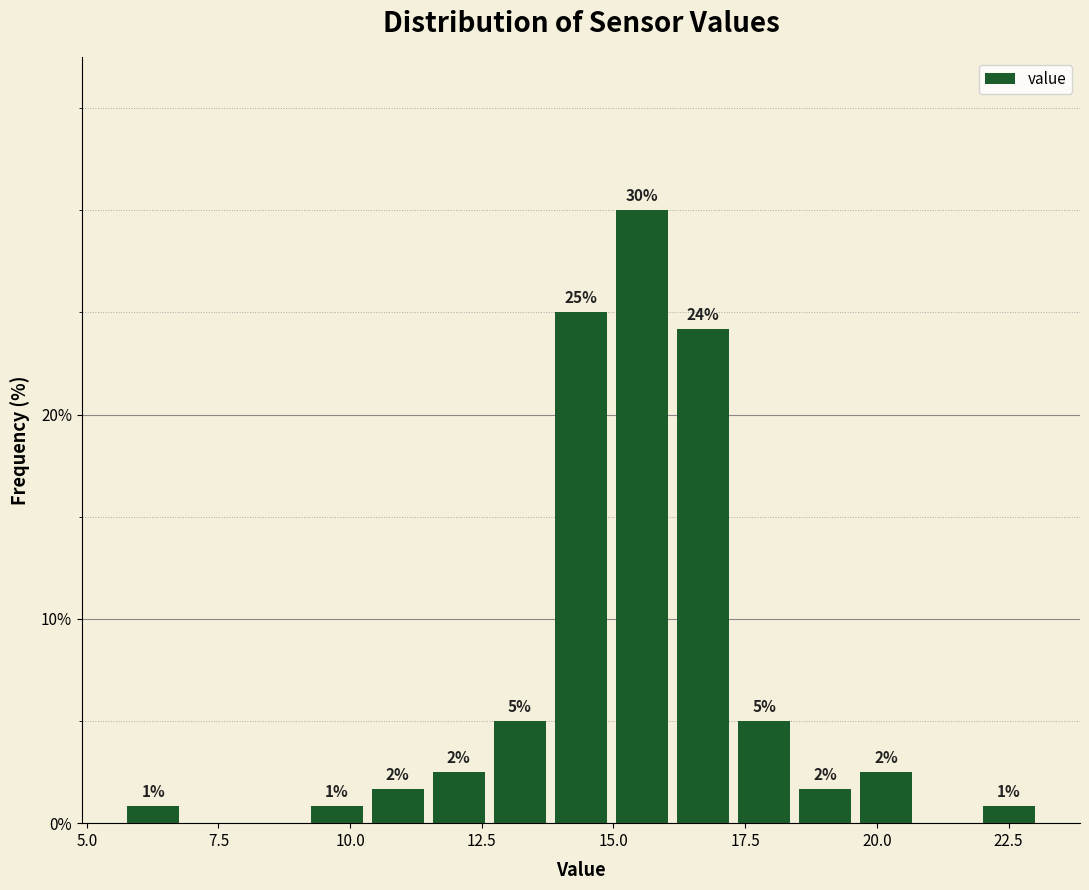

Read against the x-axis, roughly where is the centre of the tallest bar?

15.5